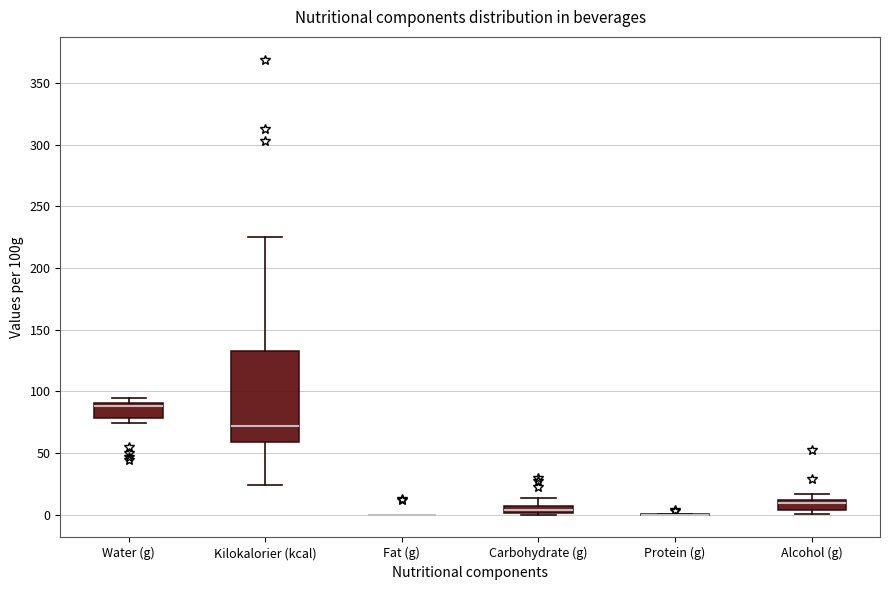

Which box is the tallest, from its lower edge to its upper edge?

Kilokalorier (kcal)